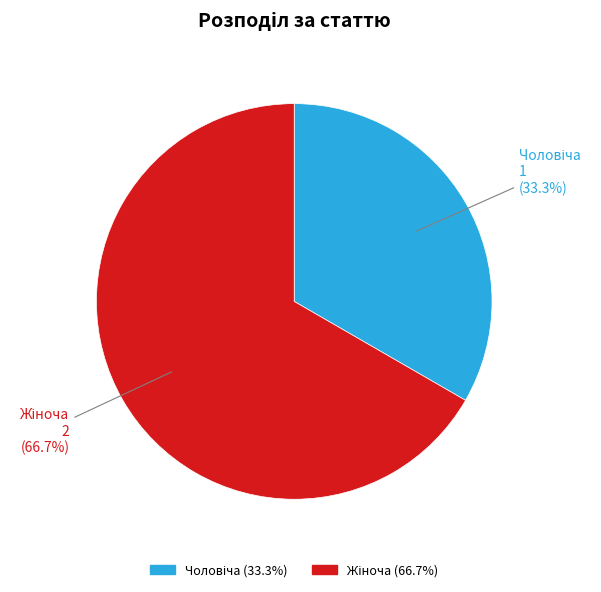

Is there any slice that represents more than half of the pie?

Yes